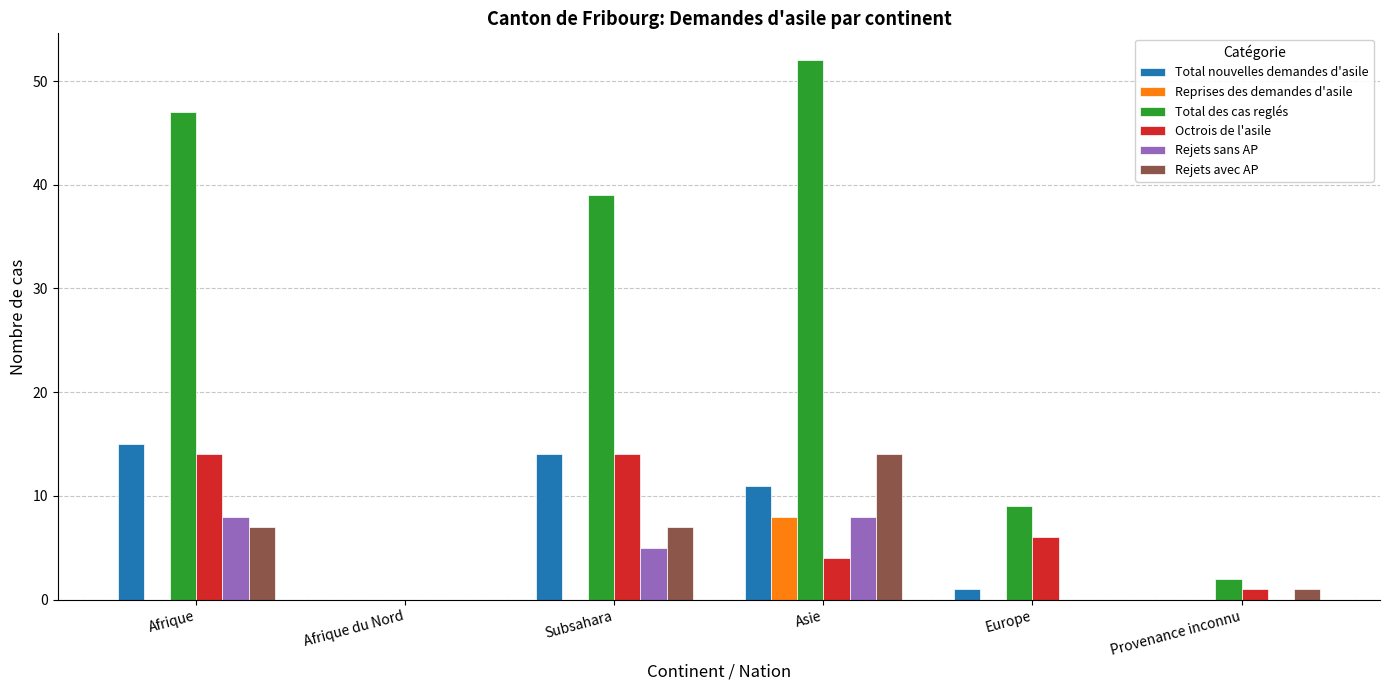

What is the sum of all Rejets sans AP values?

21